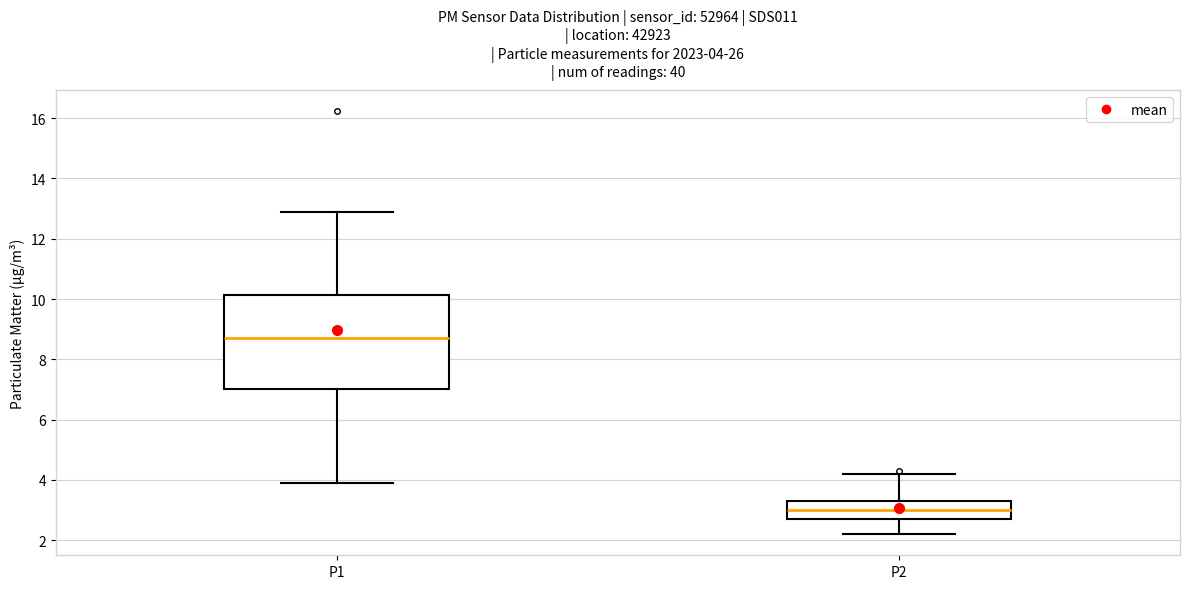

Which box's median line is the highest?

P1